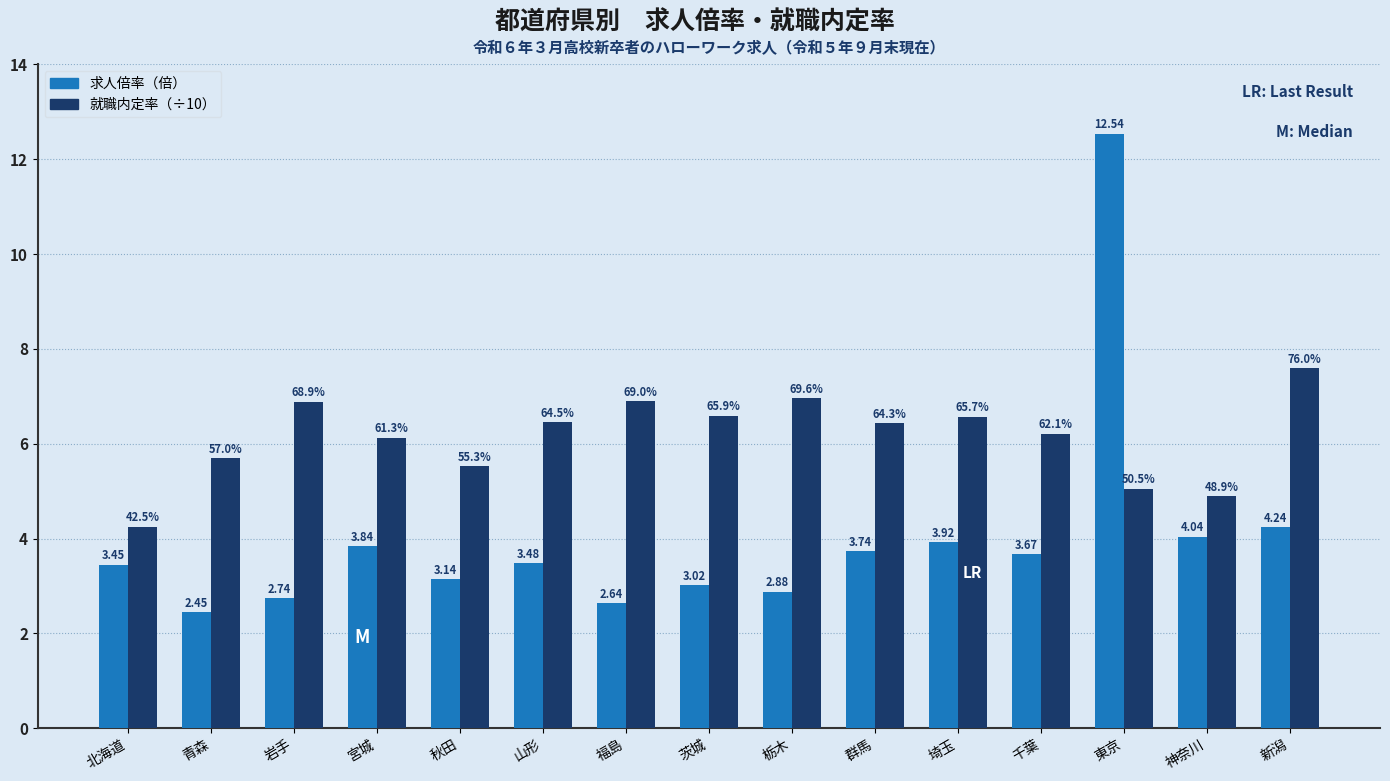

True or false: 求人倍率（倍） has a value of 1.3 at 栃木.

False